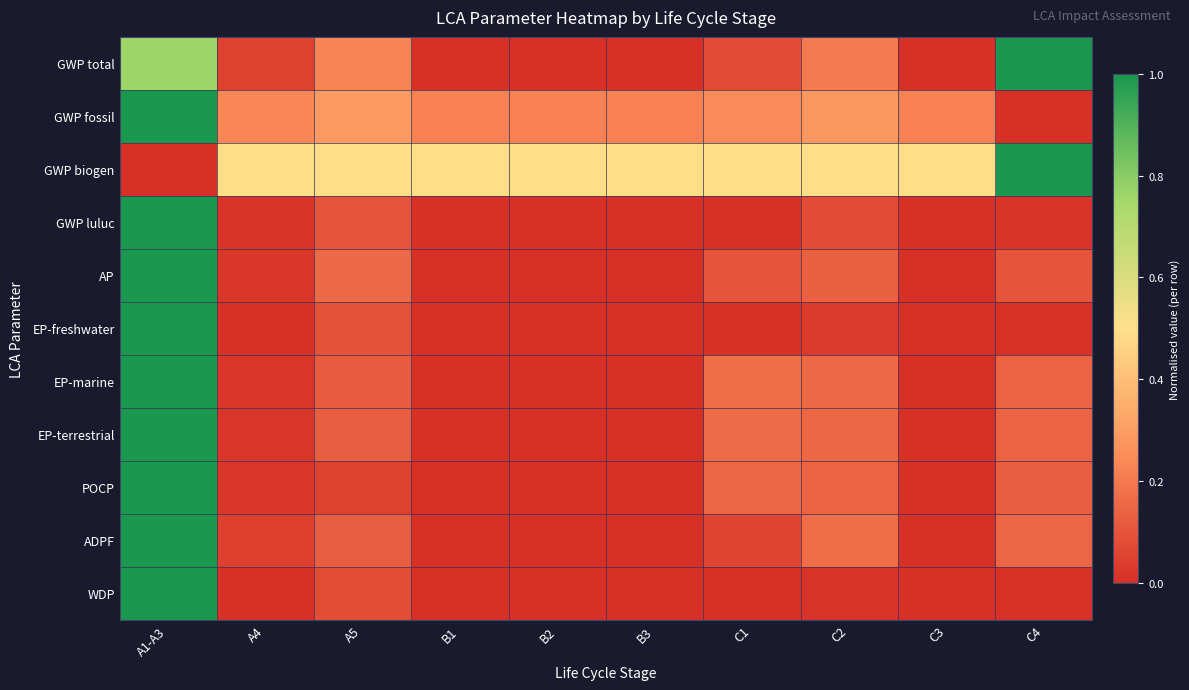

At how many categories does at least one series exceed 0?

10